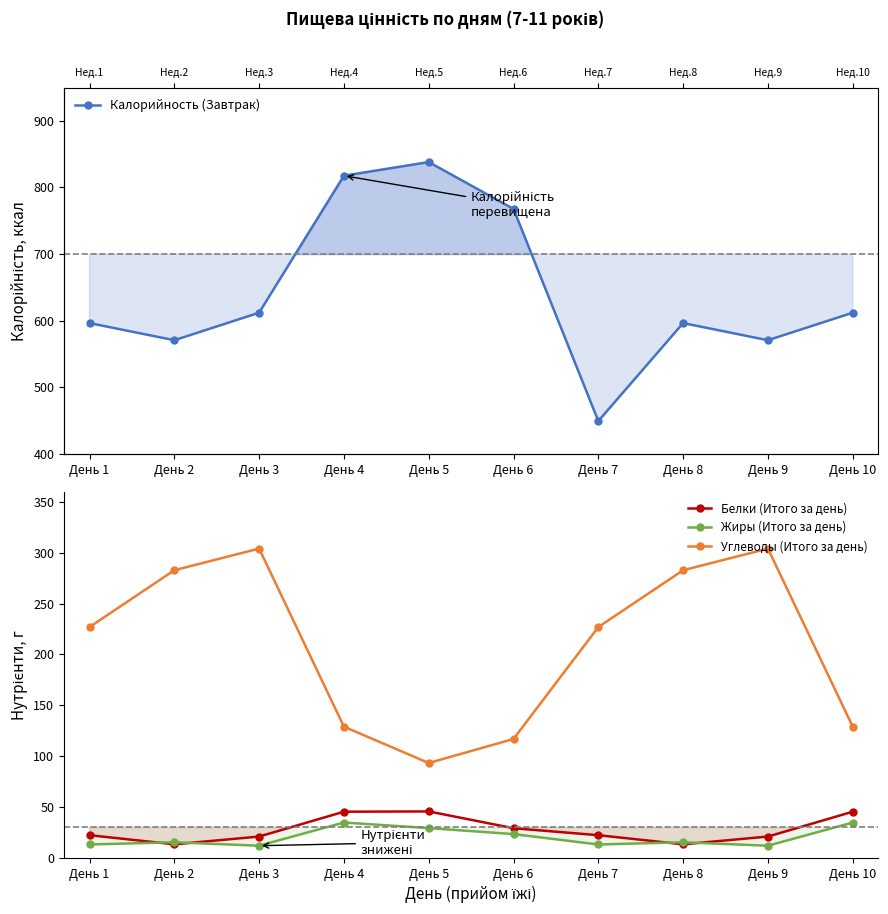

What is the sum of all Калорийность (Завтрак) values?

6431.2